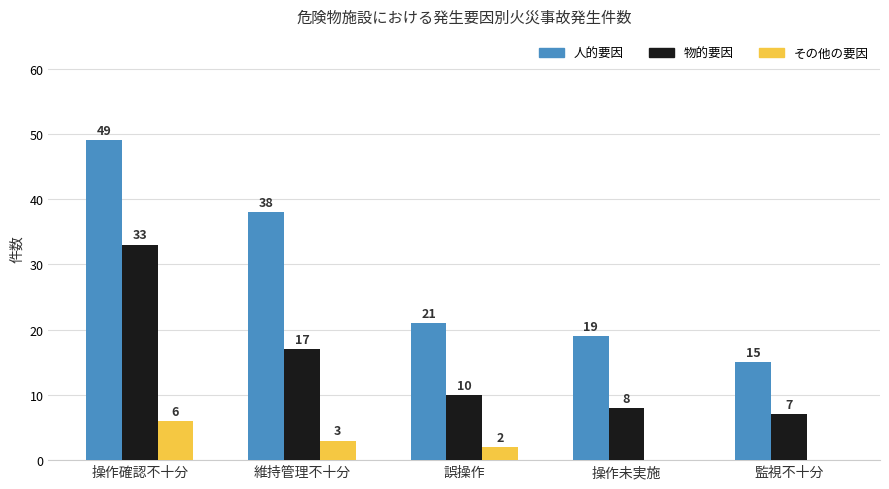

The 人的要因 series shows 38 at 維持管理不十分. True or false?

True